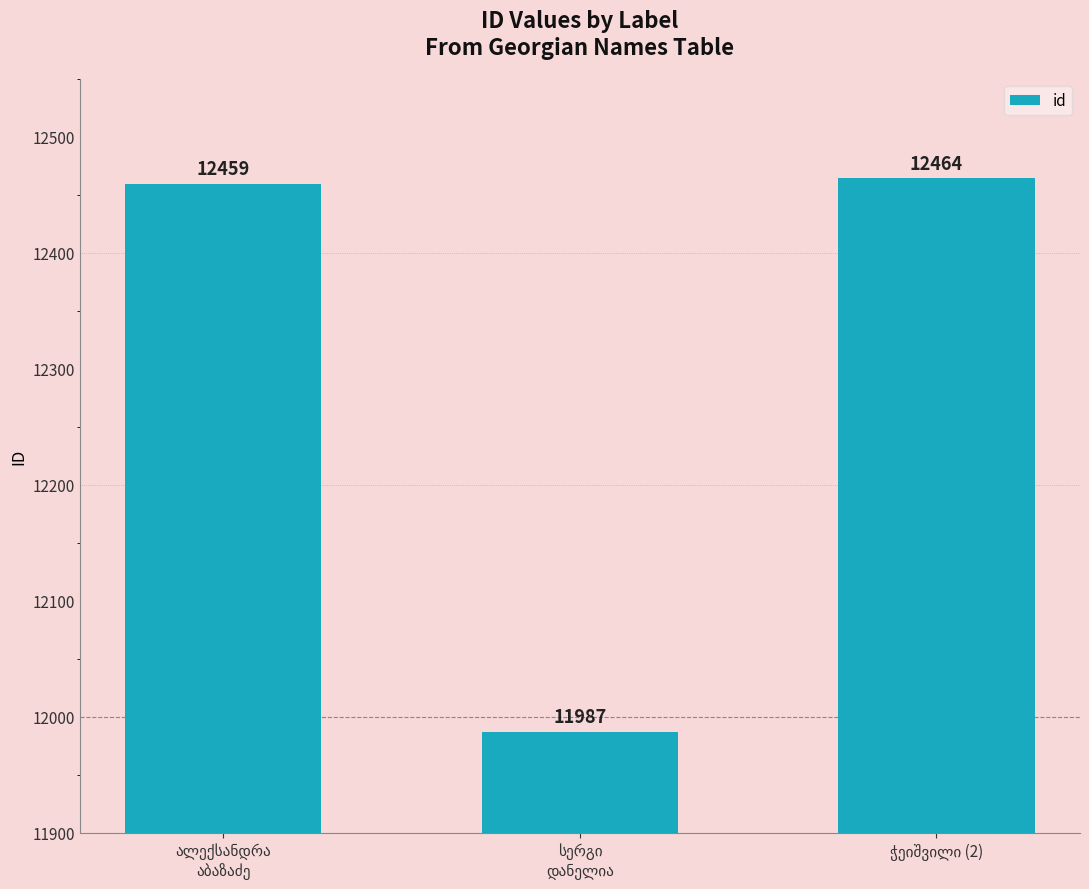

Reading left to right, extract all data points from this chart.

12459	11987	12464